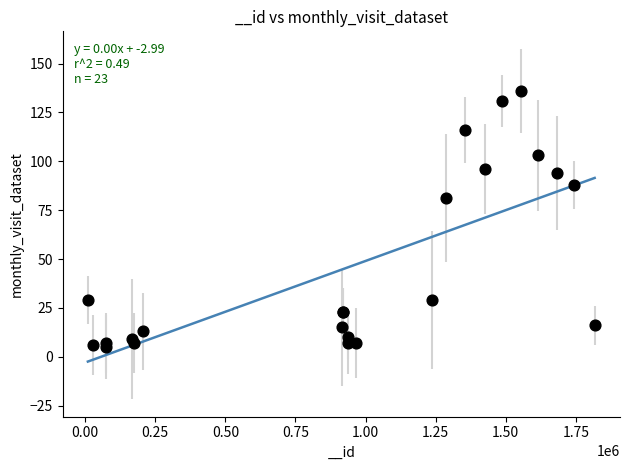

What Y value in the scatter plot is closest to 70?

81